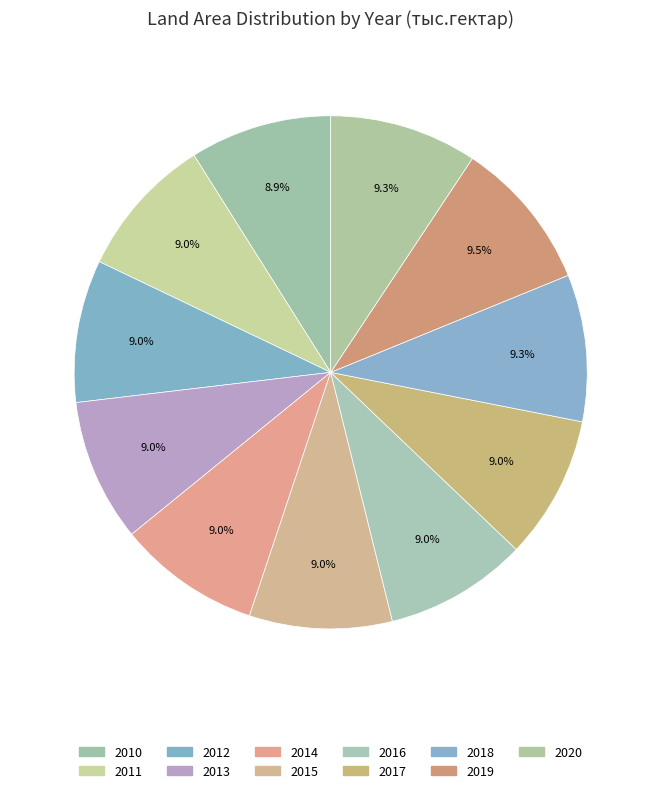

How much of the chart is everything except 2020?

90.7%